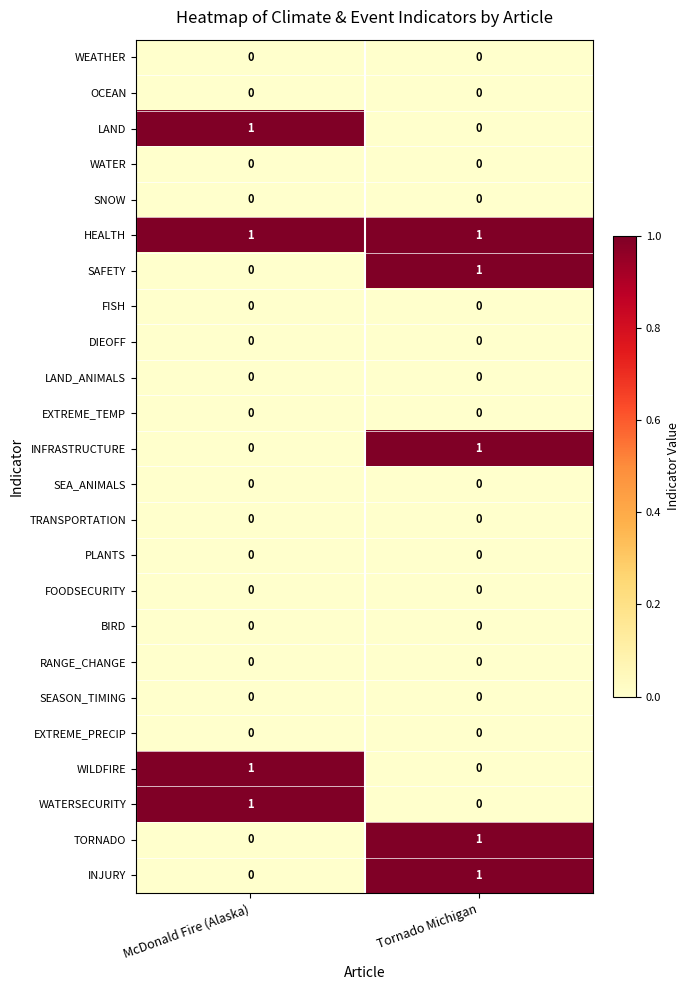

Which series has the largest total across all categories?

HEALTH